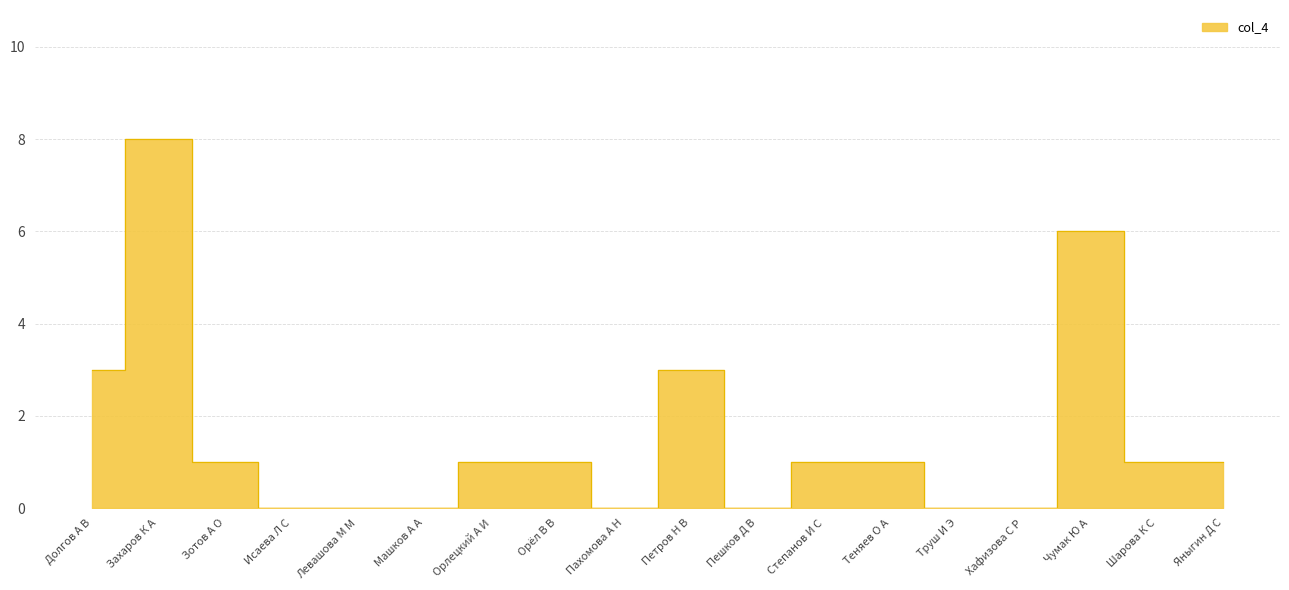

What is the label of the 13th point from the right?

Машков А А